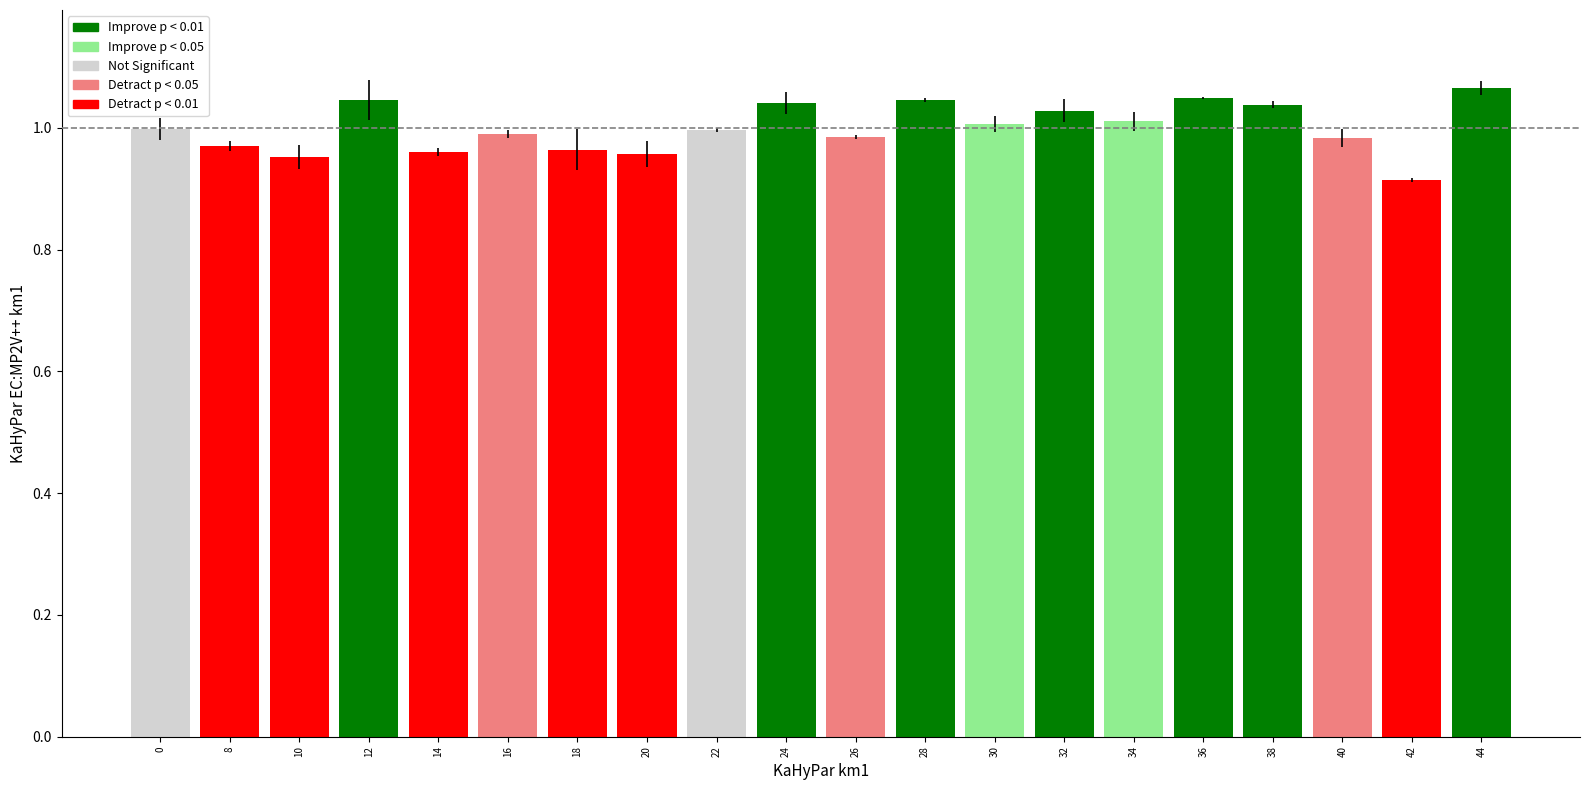

Is it true that the value at 28 is 1.4?

False